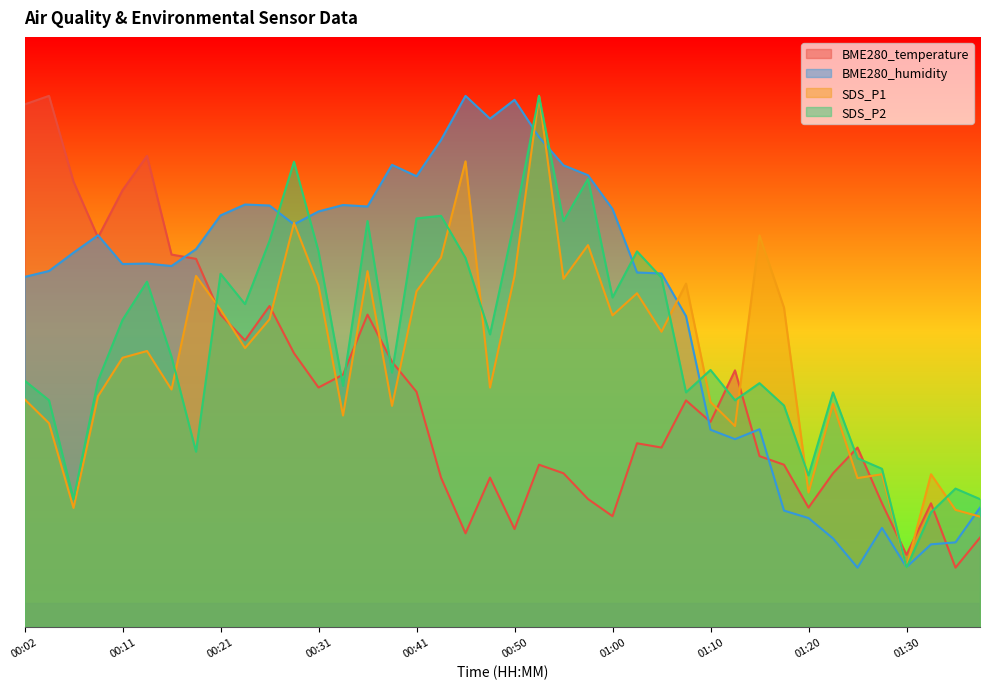

Where is SDS_P1 nearest to the value 50?

01:05